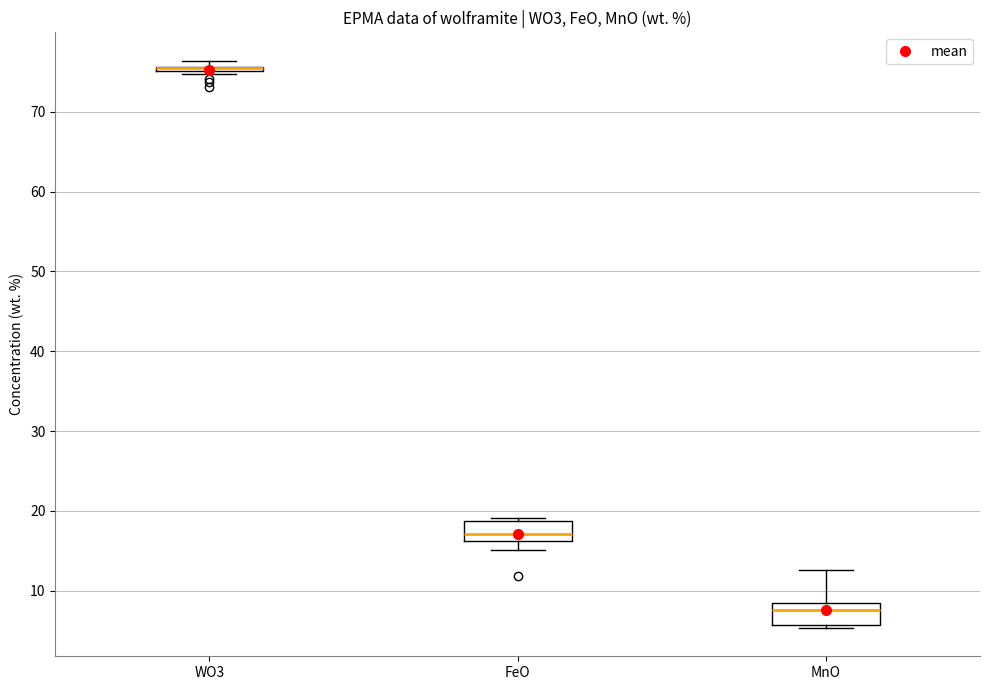

Where does the lower whisker of the box for FeO end on the y-axis? The values are not printed on the chart, so give them approximately, as read against the axis.

15